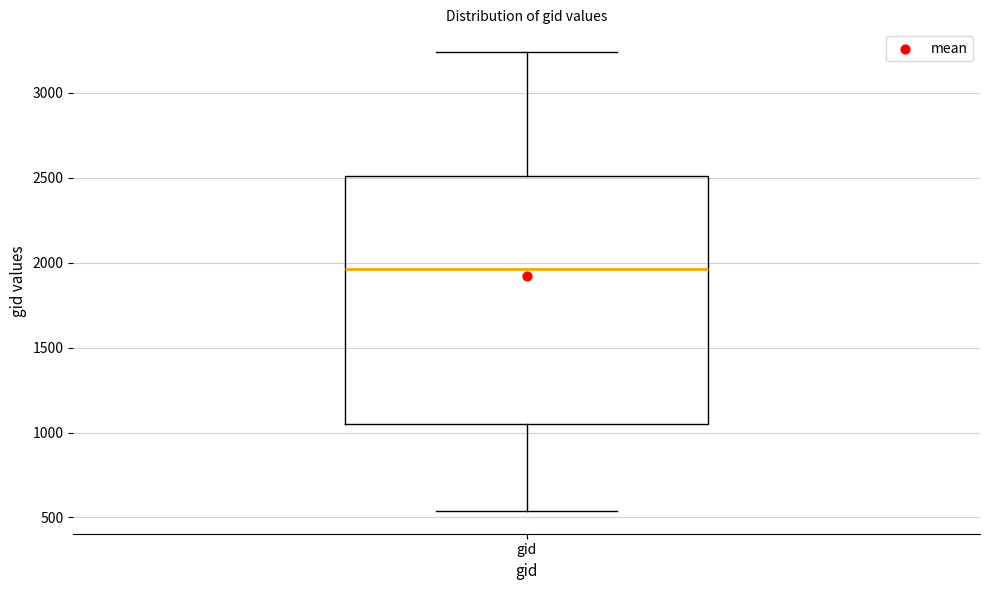

Read this box plot against the y-axis: the position of the median line, the range covered by the box, and the ends of both whiskers. The values are not printed on the chart, so give them approximately, as read against the axis.

median 1950, box 1050 to 2500, whiskers 550 to 3250